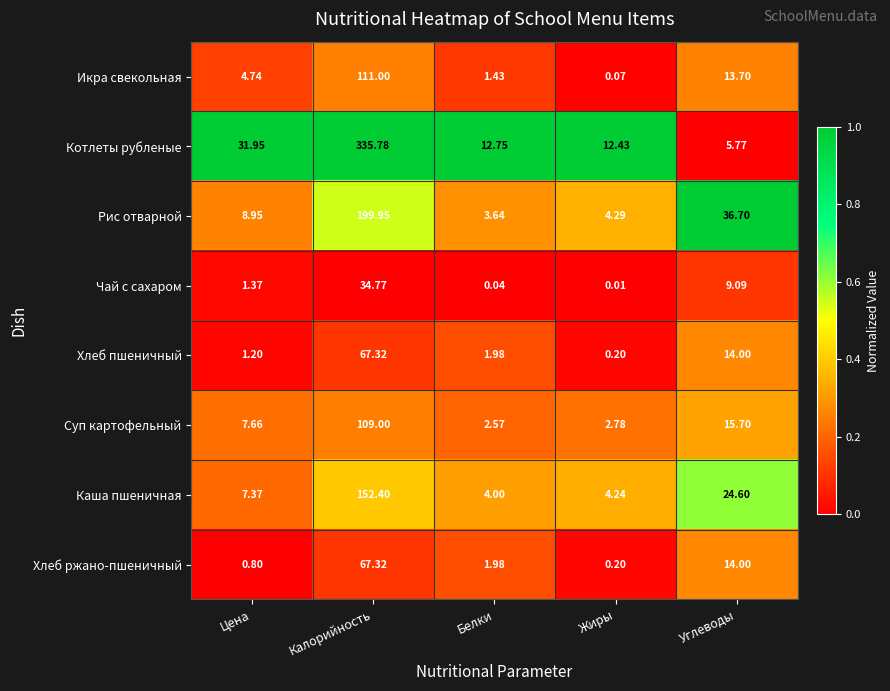

What is the greatest value displayed?

335.8